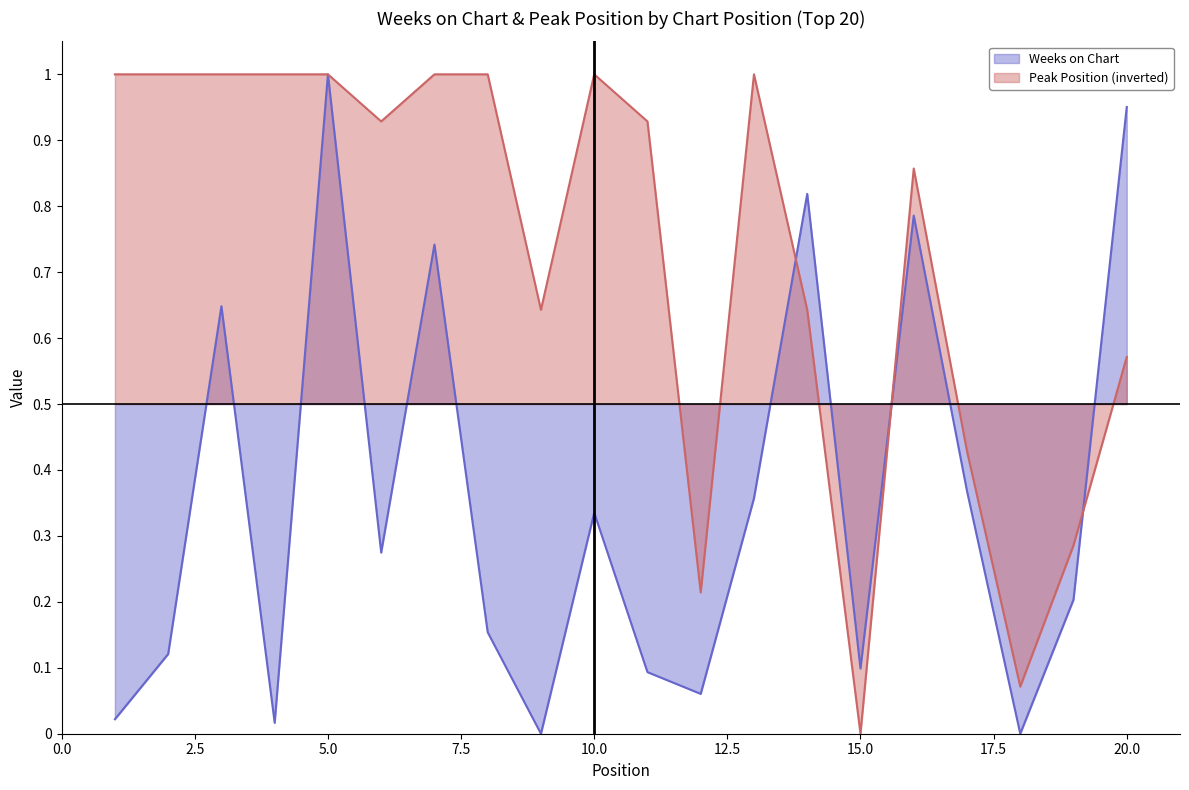

List the labels in order of Peak Position value, largest first.

1, 2, 3, 4, 5, 7, 8, 10, 13, 6, 11, 16, 9, 14, 20, 17, 19, 12, 18, 15